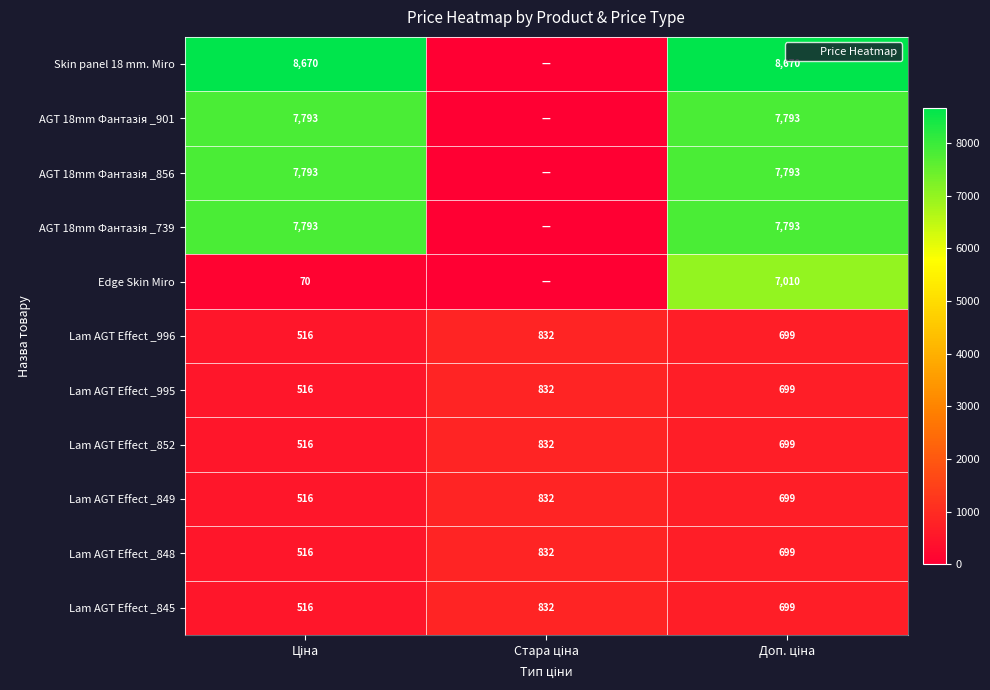

The value of AGT 18mm Фантазія _856 at Доп. ціна is 7792.9. True or false?

True